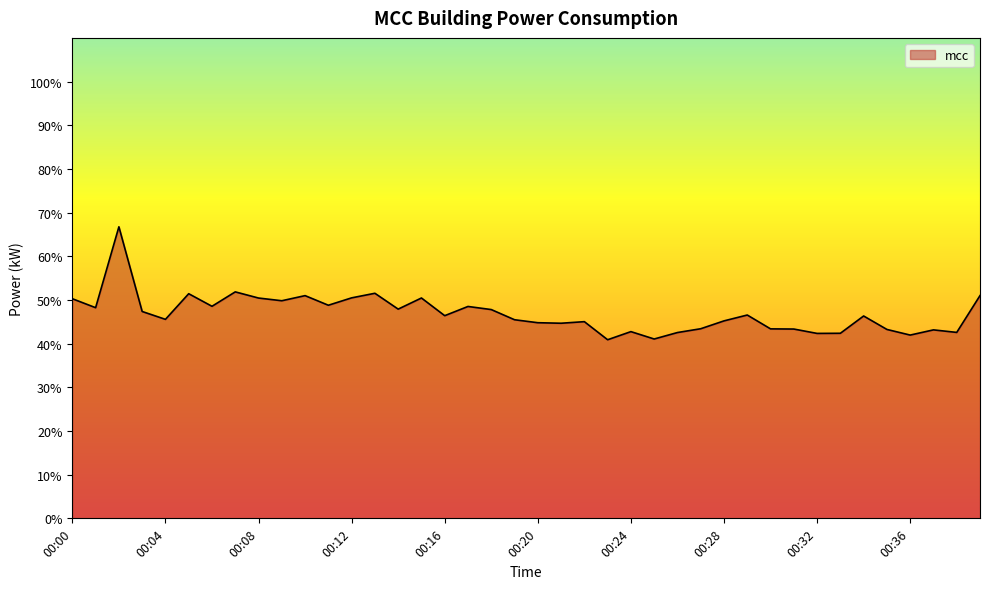

What is the difference between the maximum and minimum values?

25.9